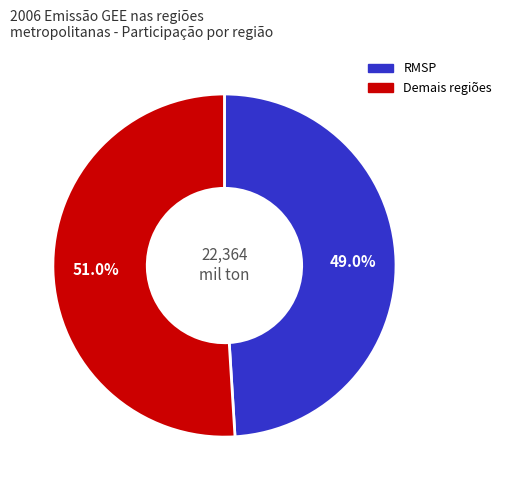

Is there any slice that represents more than half of the pie?

Yes